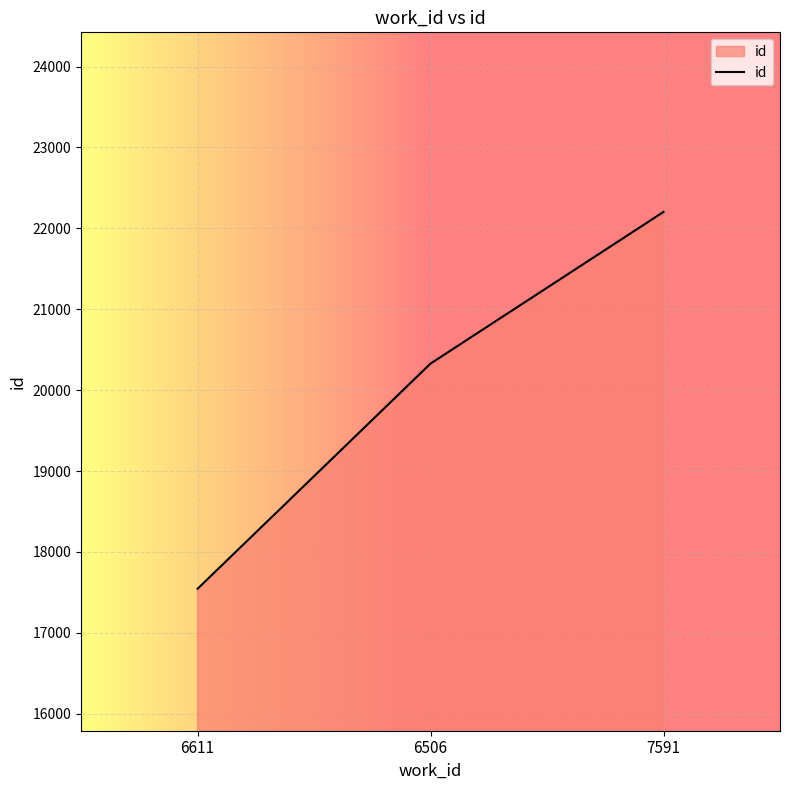

Reading left to right, what are all the values shown in this chart?

17544	20328	22203